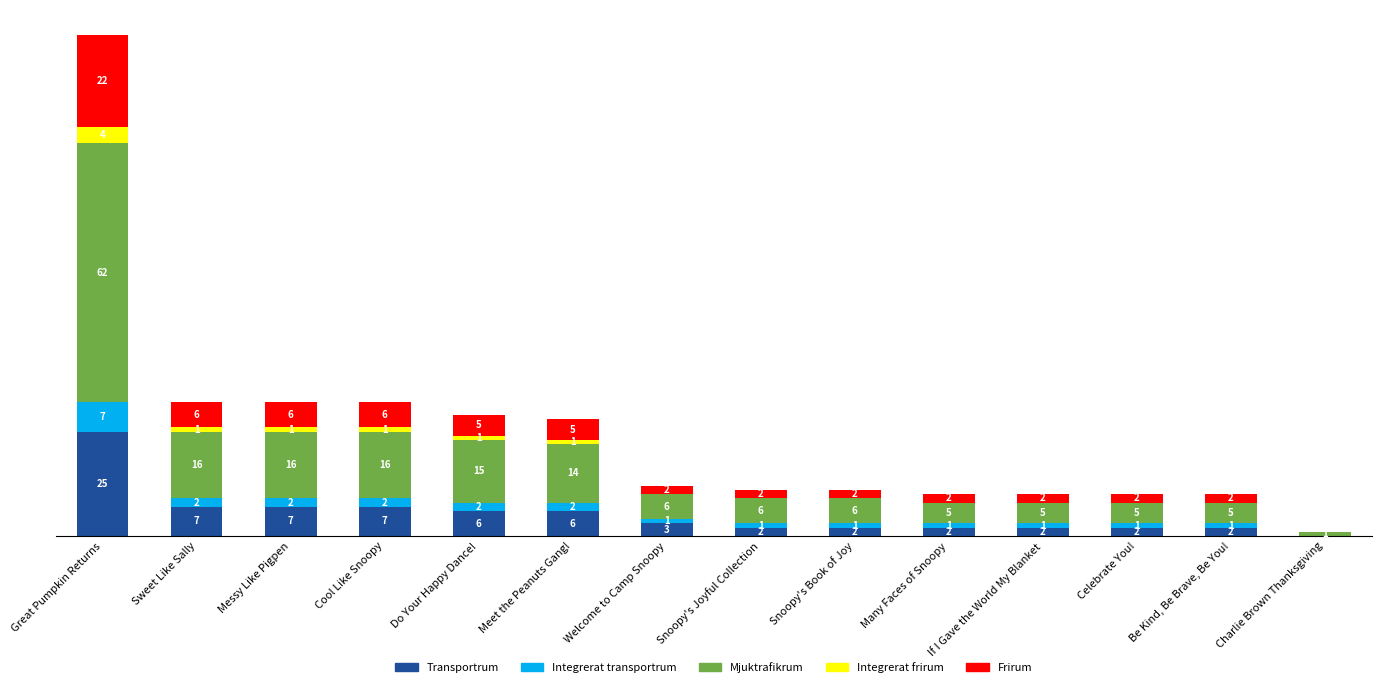

At which label does Transportrum first exceed 3?

Great Pumpkin Returns